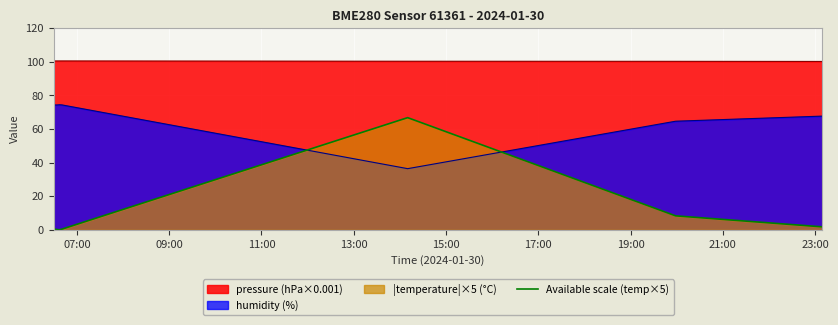

Which series has the widest spread of values?

Available scale (temp×5)